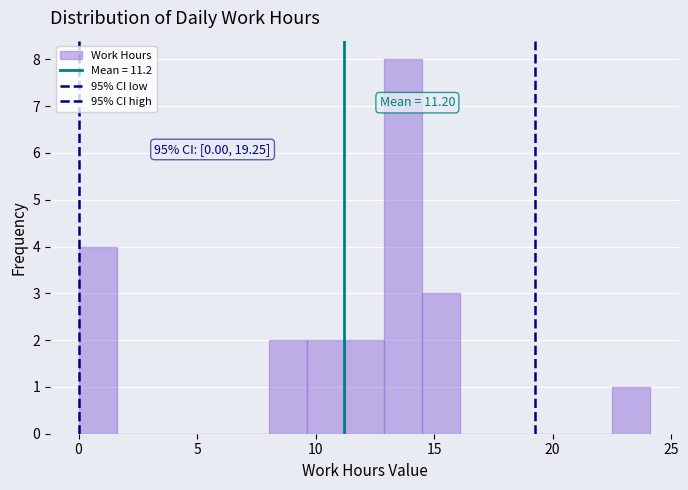

Around what value on the x-axis is the tallest bar? Give the approximate position of its centre, as read against the axis.

13.5